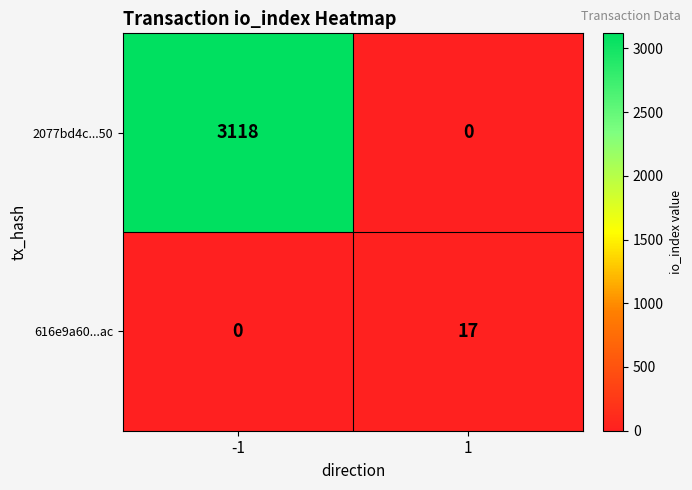

What is the total value across all series at -1?

3118